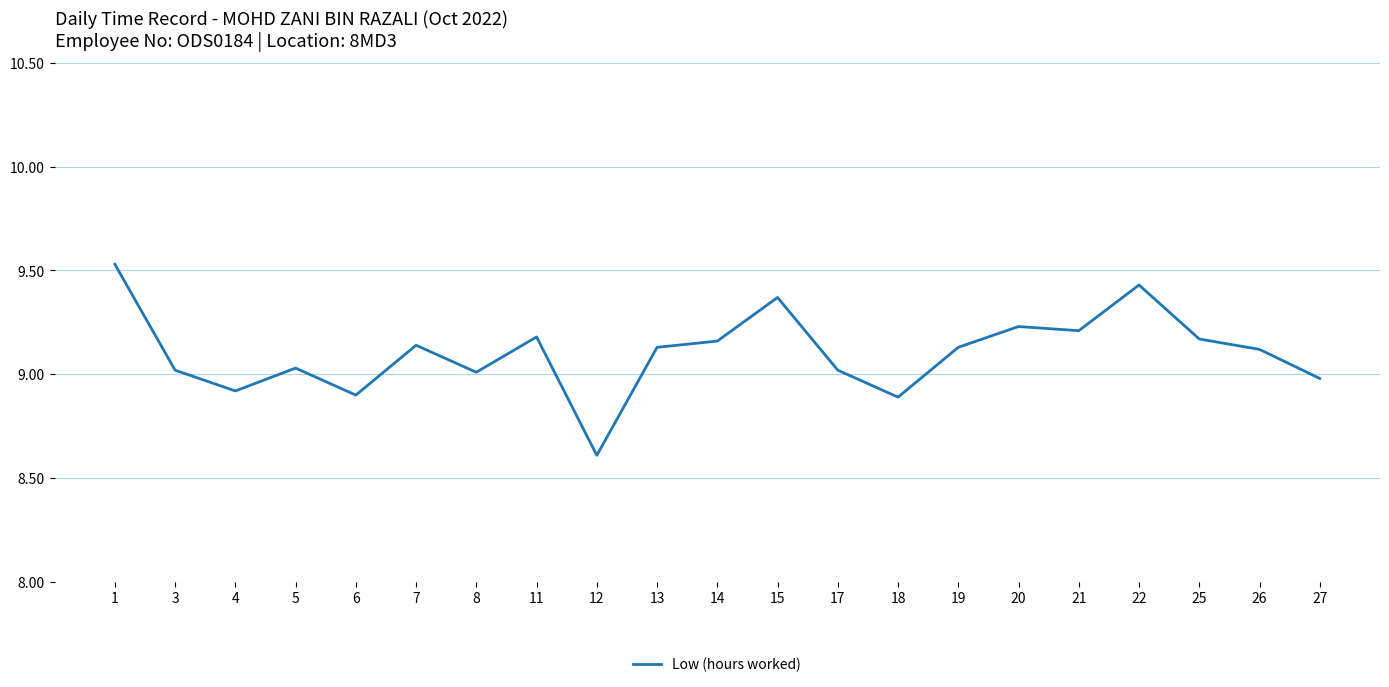

What is the change in value from 1 to 8?

-0.5